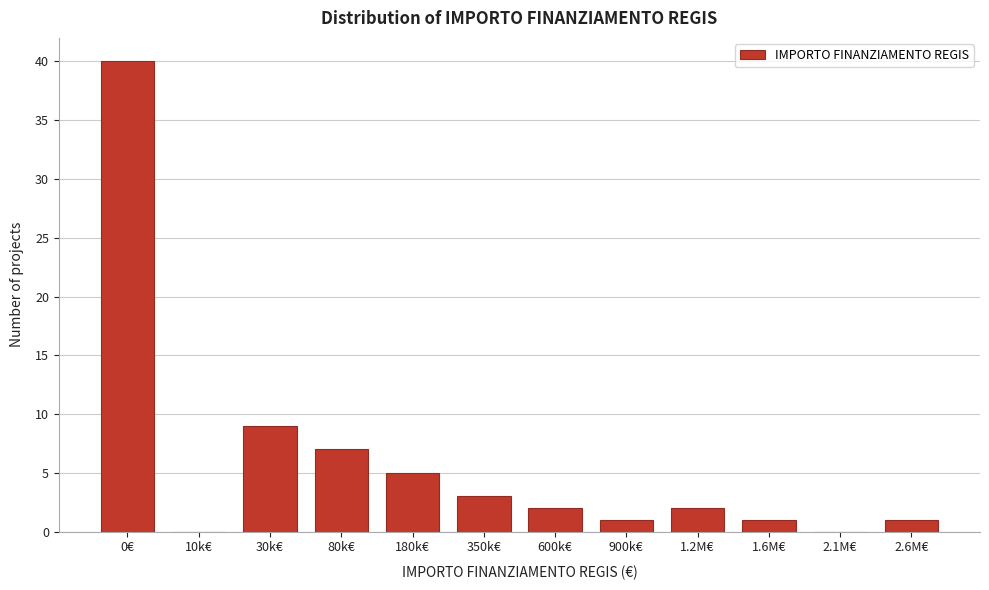

Reading right to left, transcribe all the data shown in this chart.

2.6M€=1	2.1M€=0	1.6M€=1	1.2M€=2	900k€=1	600k€=2	350k€=3	180k€=5	80k€=7	30k€=9	10k€=0	0€=40